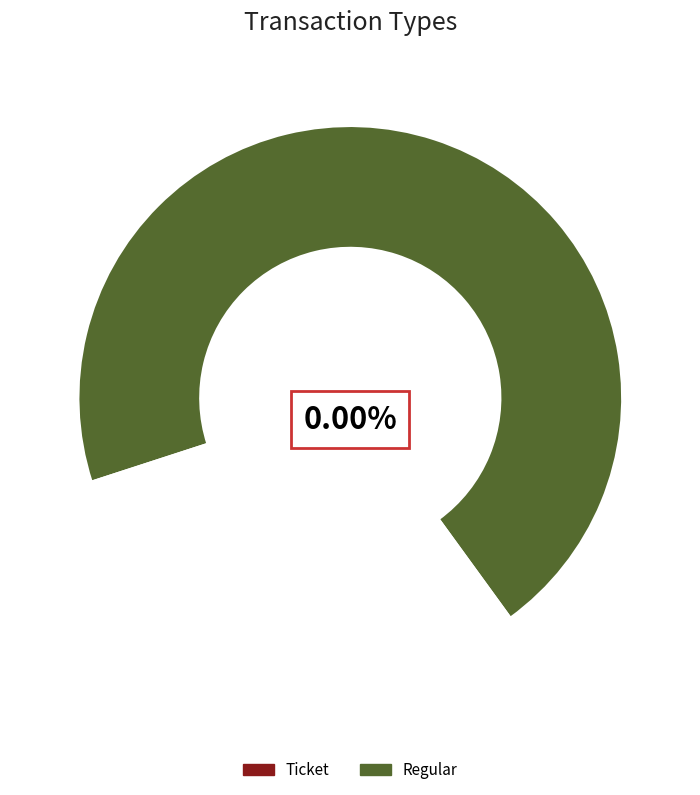

The Regular slice represents 100% of the pie. True or false?

True